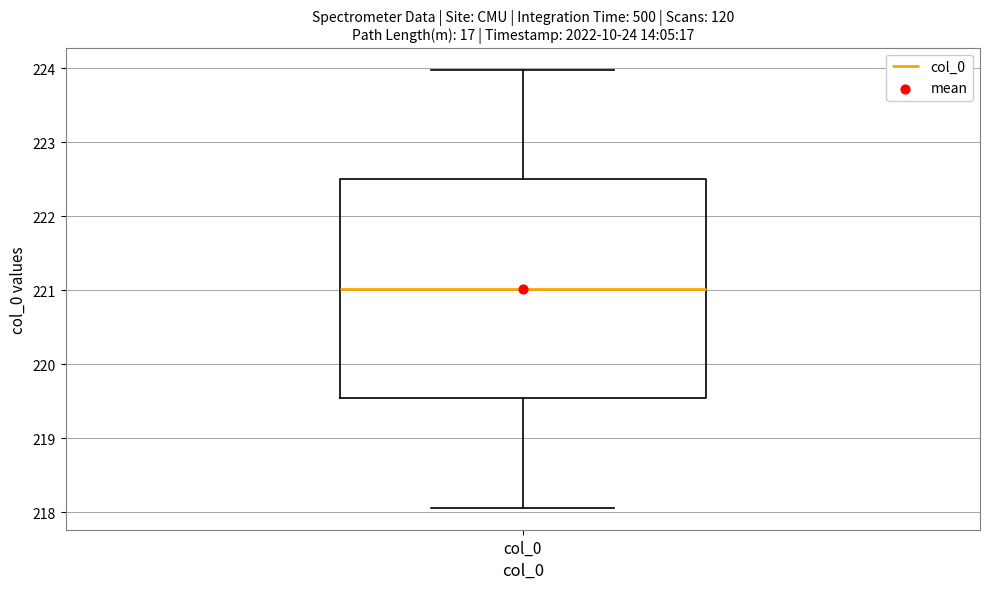

Read this box plot against the y-axis: the position of the median line, the range covered by the box, and the ends of both whiskers. The values are not printed on the chart, so give them approximately, as read against the axis.

median 221.0, box 219.5 to 222.5, whiskers 218.1 to 224.0